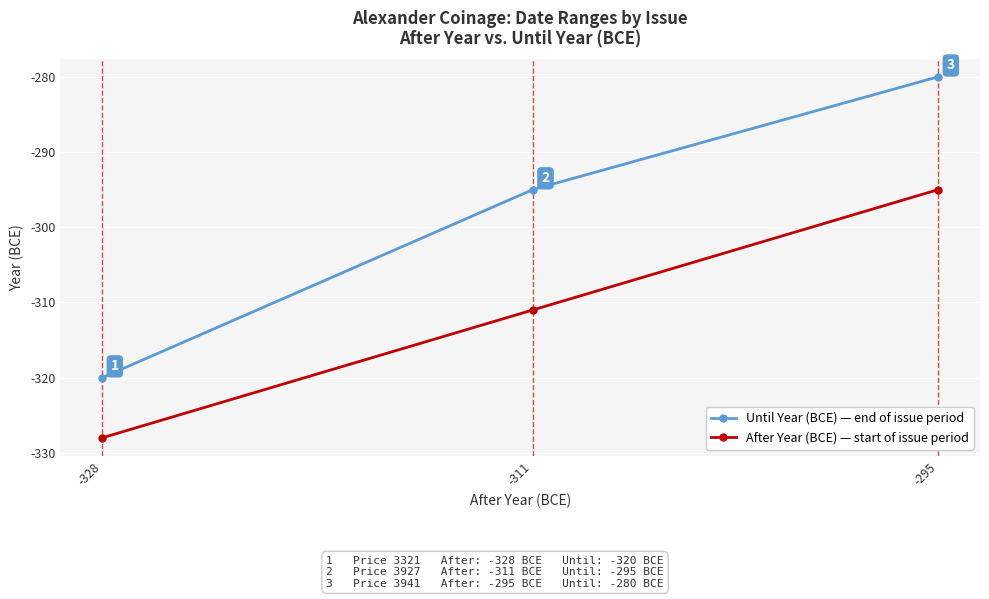

What is the total value across all series at -311?

-606